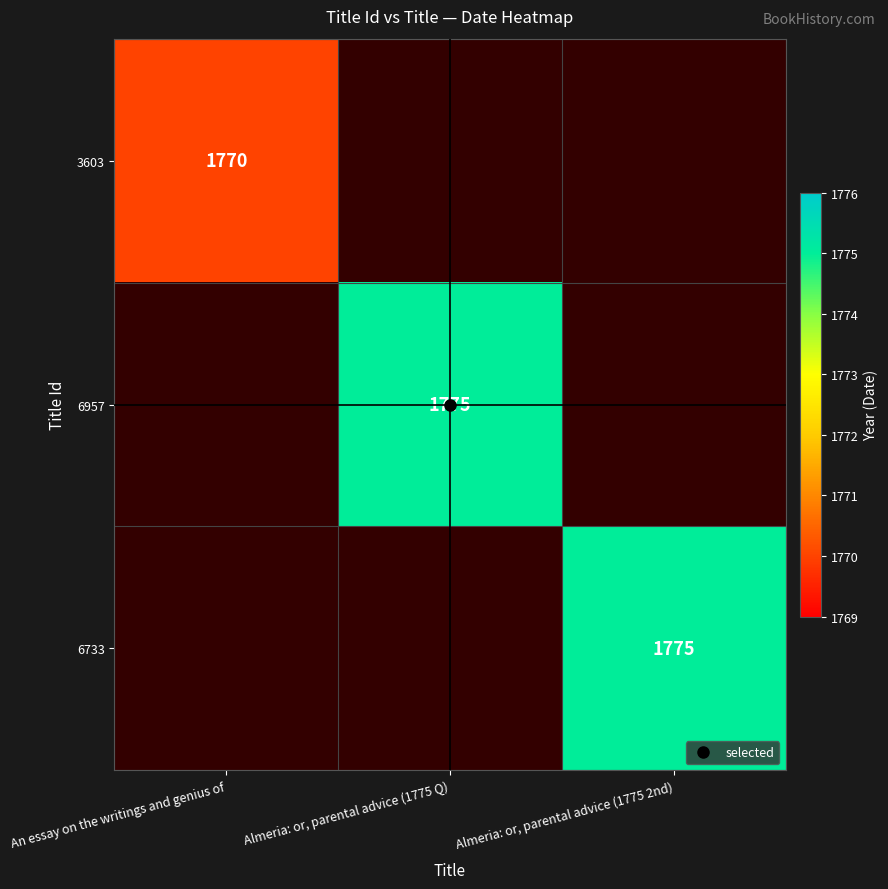

At An essay on the writings and genius of, list the series in order from smallest to largest.

3603, 6957, 6733